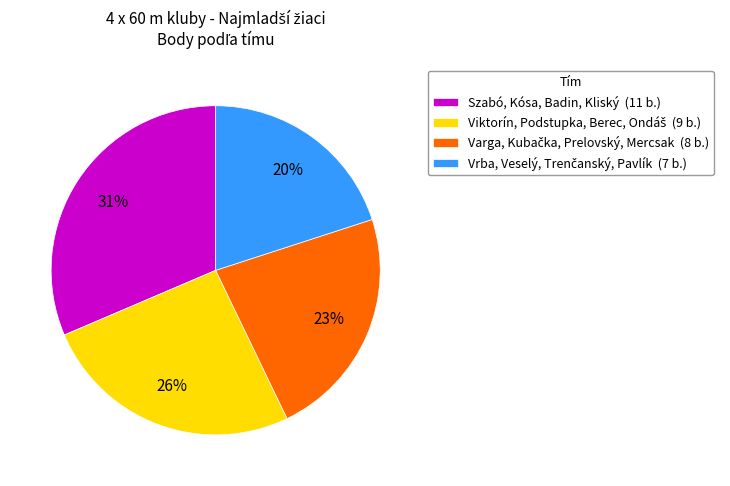

How many segments does this pie chart have?

4